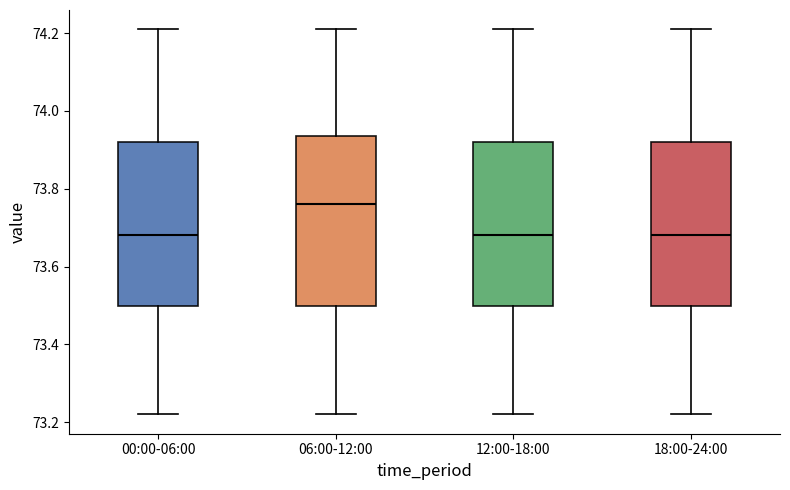

Reading left to right, read every box against the y-axis: the position of its median line, the range the box covers, and the ends of its whiskers. The values are not printed on the chart, so give them approximately, as read against the axis.

00:00-06:00: median 73.68, box 73.50 to 73.92, whiskers 73.22 to 74.22
06:00-12:00: median 73.76, box 73.50 to 73.94, whiskers 73.22 to 74.22
12:00-18:00: median 73.68, box 73.50 to 73.92, whiskers 73.22 to 74.22
18:00-24:00: median 73.68, box 73.50 to 73.92, whiskers 73.22 to 74.22